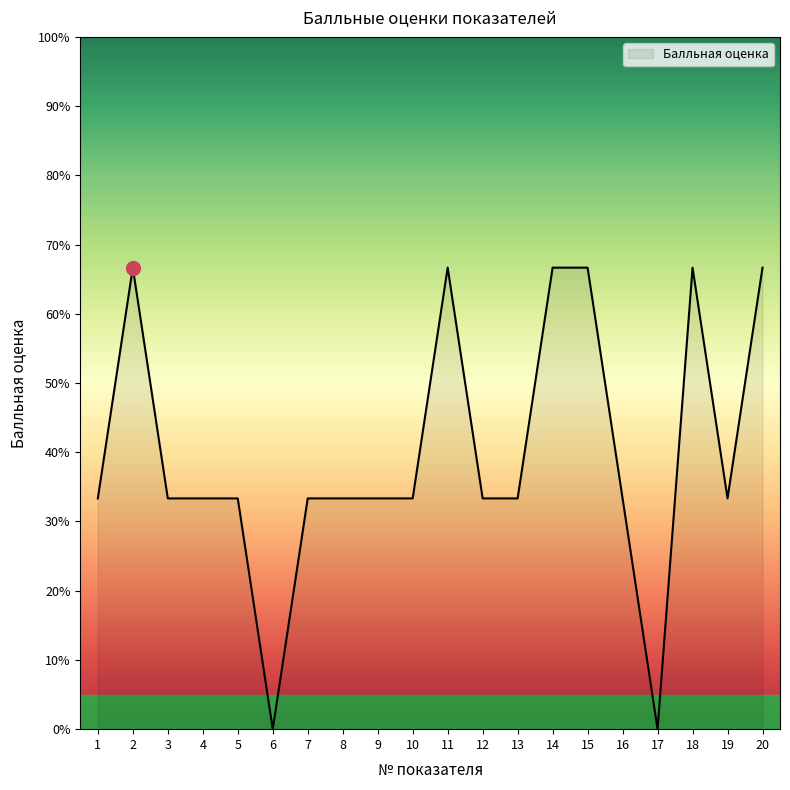

Reading left to right, what are all the values shown in this chart?

1=33.3	2=66.7	3=33.3	4=33.3	5=33.3	6=0.0	7=33.3	8=33.3	9=33.3	10=33.3	11=66.7	12=33.3	13=33.3	14=66.7	15=66.7	16=33.3	17=0.0	18=66.7	19=33.3	20=66.7